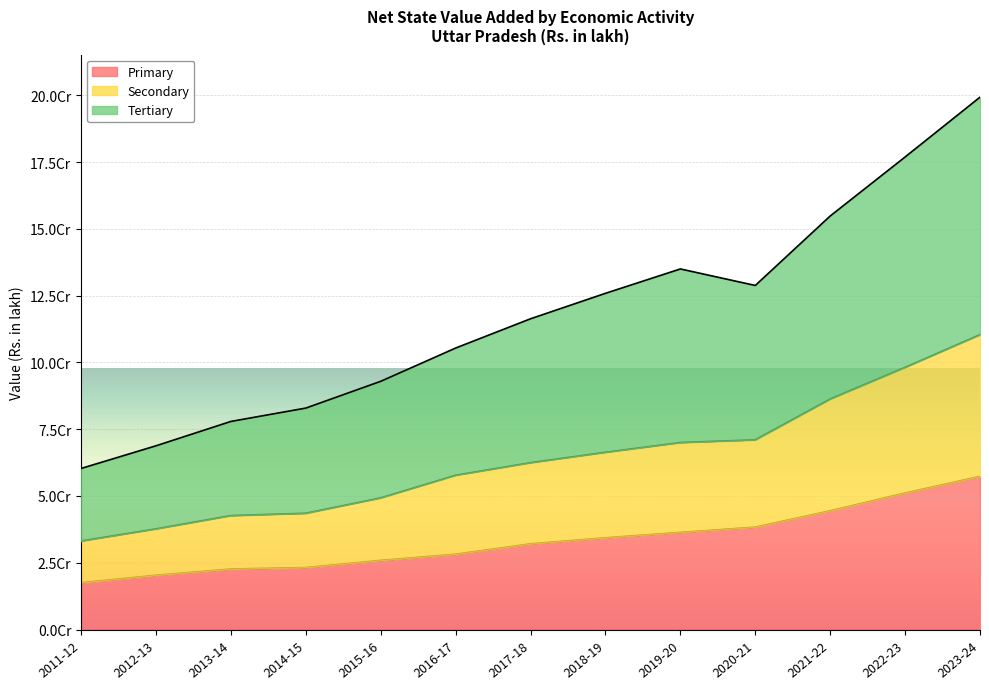

Between 2022-23 and 2014-15, which is larger?

2022-23